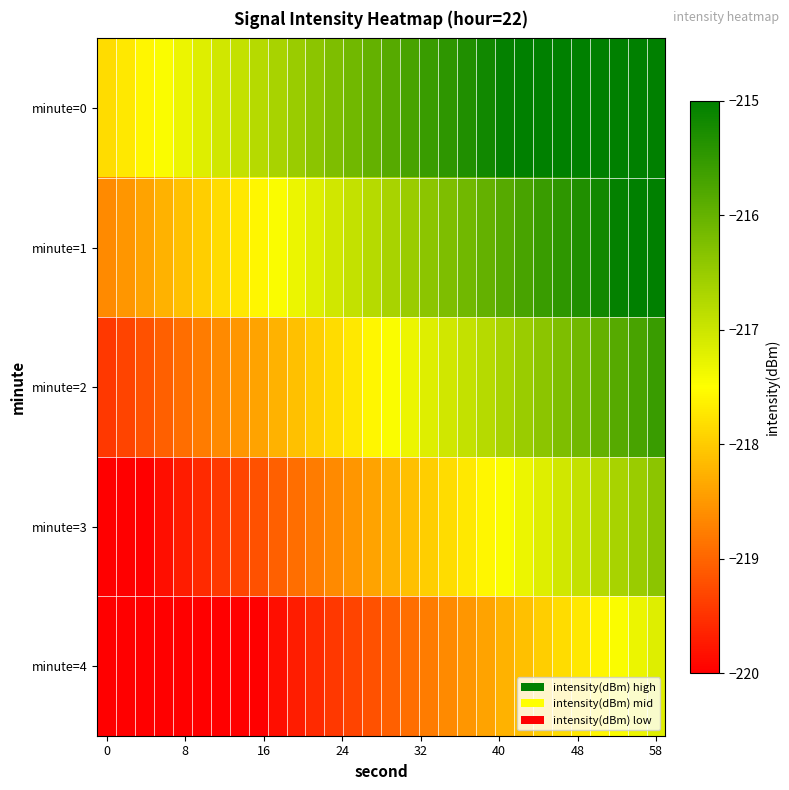

Count the number of data series in this chart.

5